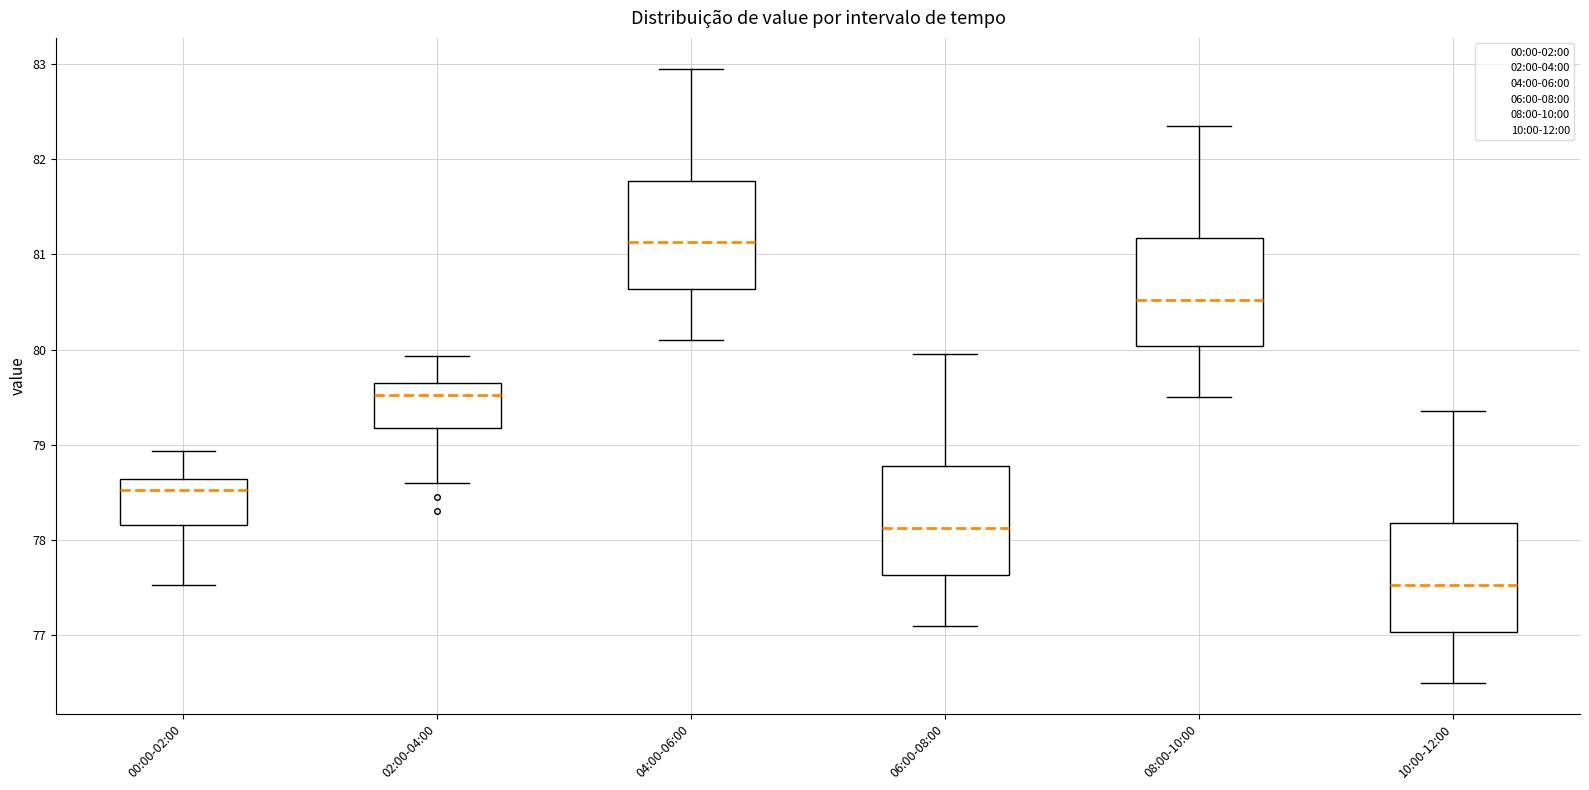

Reading left to right, read every box against the y-axis: the position of its median line, the range the box covers, and the ends of its whiskers. The values are not printed on the chart, so give them approximately, as read against the axis.

00:00-02:00: median 78.5, box 78.2 to 78.6, whiskers 77.5 to 78.9
02:00-04:00: median 79.5, box 79.2 to 79.6, whiskers 78.6 to 79.9
04:00-06:00: median 81.1, box 80.6 to 81.8, whiskers 80.1 to 83.0
06:00-08:00: median 78.1, box 77.6 to 78.8, whiskers 77.1 to 80.0
08:00-10:00: median 80.5, box 80.0 to 81.2, whiskers 79.5 to 82.4
10:00-12:00: median 77.5, box 77.0 to 78.2, whiskers 76.5 to 79.4